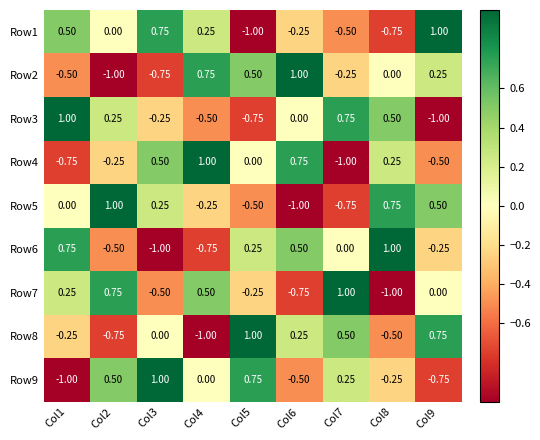

Is the value of Row5 at Col9 greater than the value of Row4 at Col1?

Yes